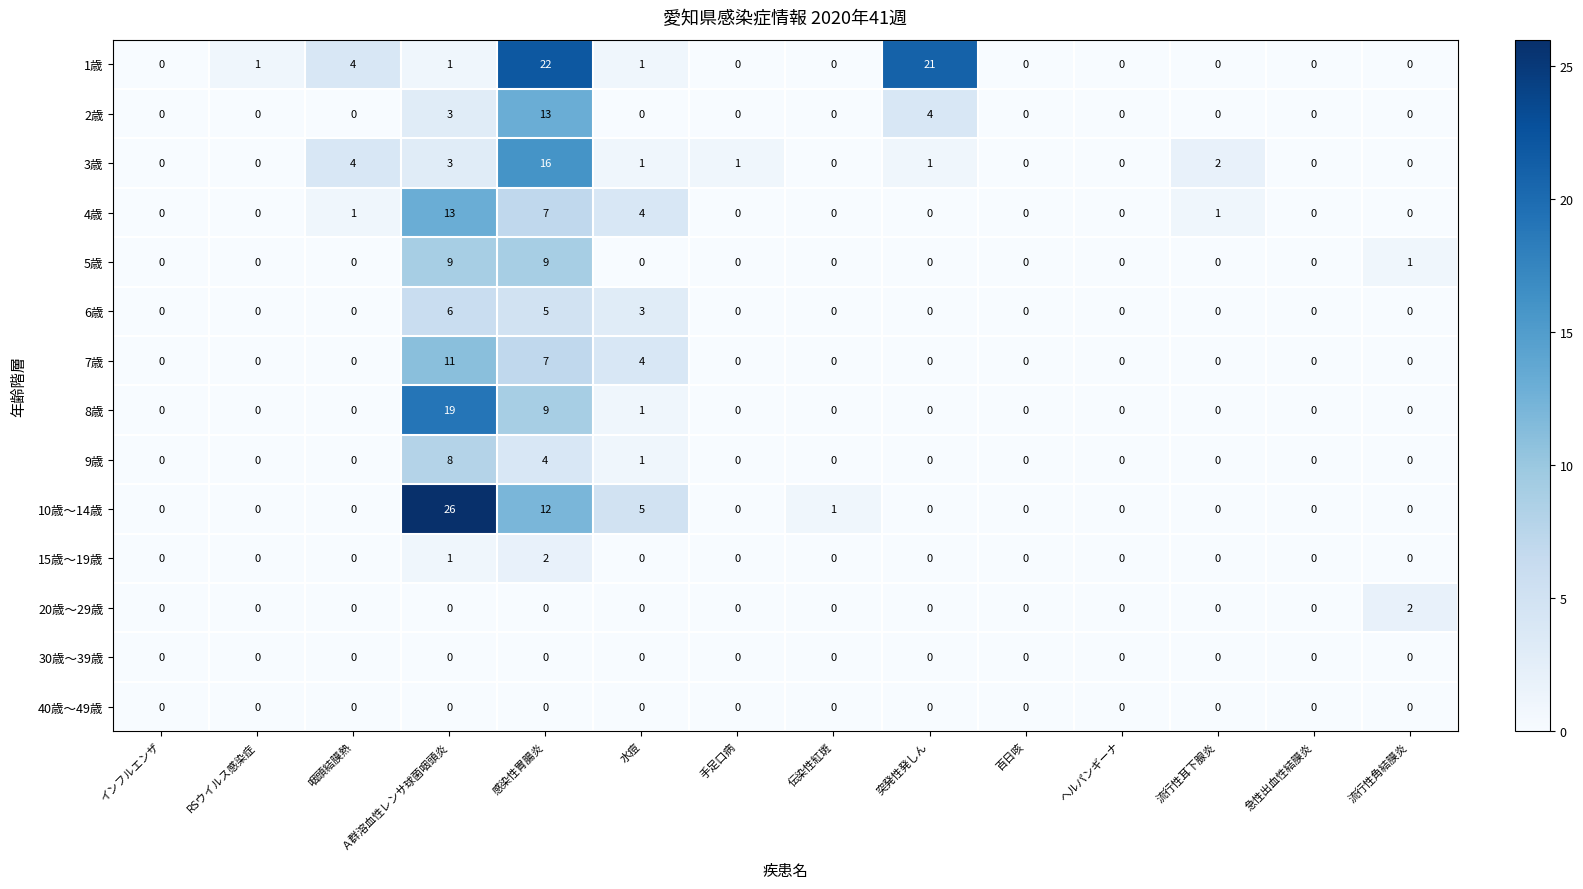

Count the 20歳～29歳 values in the range 0 to 1.

13